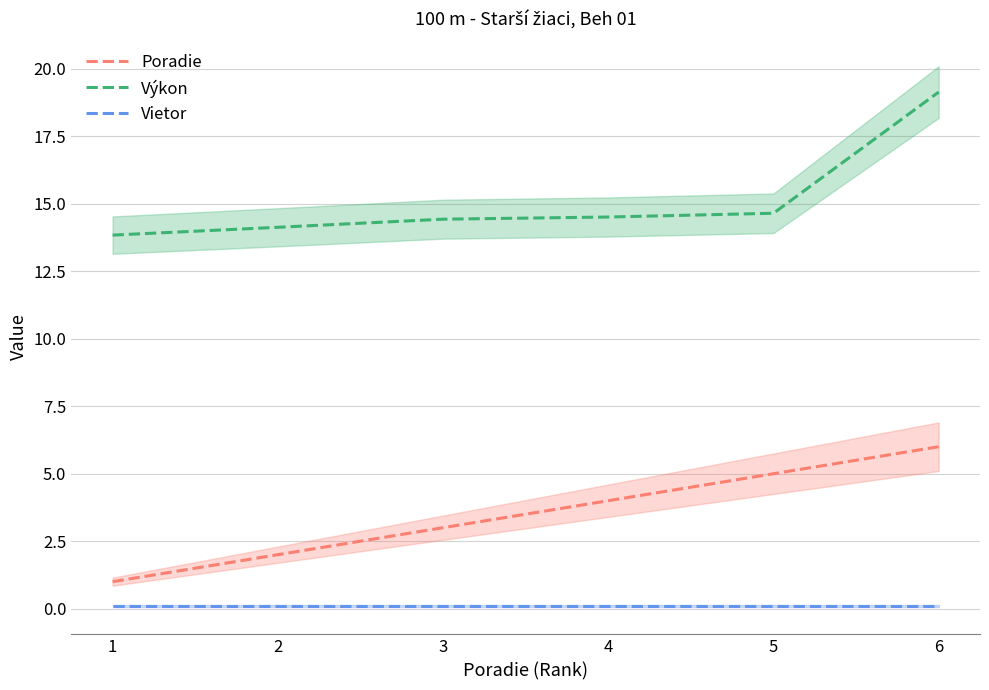

Rank the series at 1 from lowest to highest value.

Vietor, Poradie, Výkon